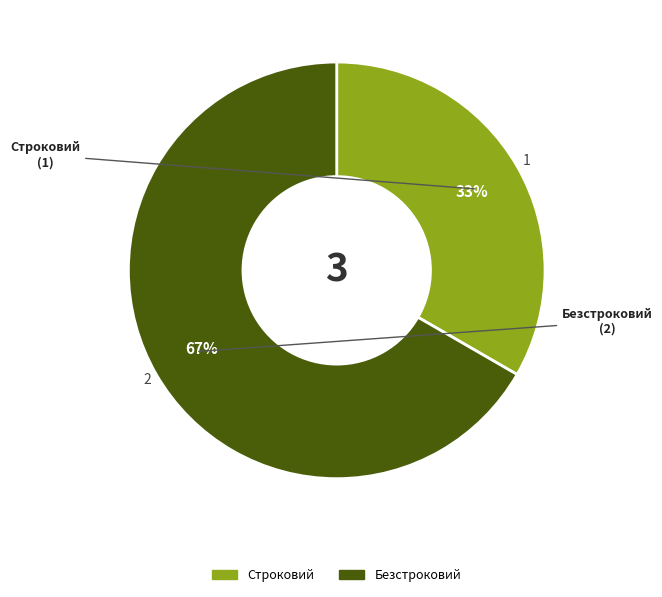

To the nearest percent, what is the combined percentage of Безстроковий and Строковий?

100%